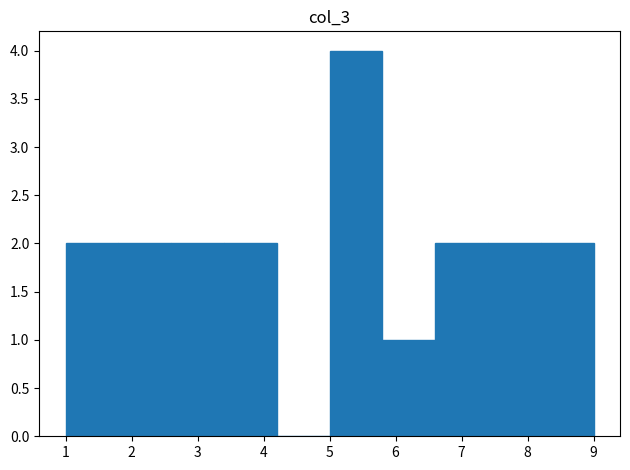

Reading left to right, transcribe this chart: for each bar, give the range it covers on the x-axis and its height. The values are not printed on the chart, so give them approximately, as read against the axis.

1.0 to 1.8: 2
1.8 to 2.6: 2
2.6 to 3.4: 2
3.4 to 4.2: 2
4.2 to 5.0: 0
5.0 to 5.8: 4
5.8 to 6.6: 1
6.6 to 7.4: 2
7.4 to 8.2: 2
8.2 to 9.0: 2